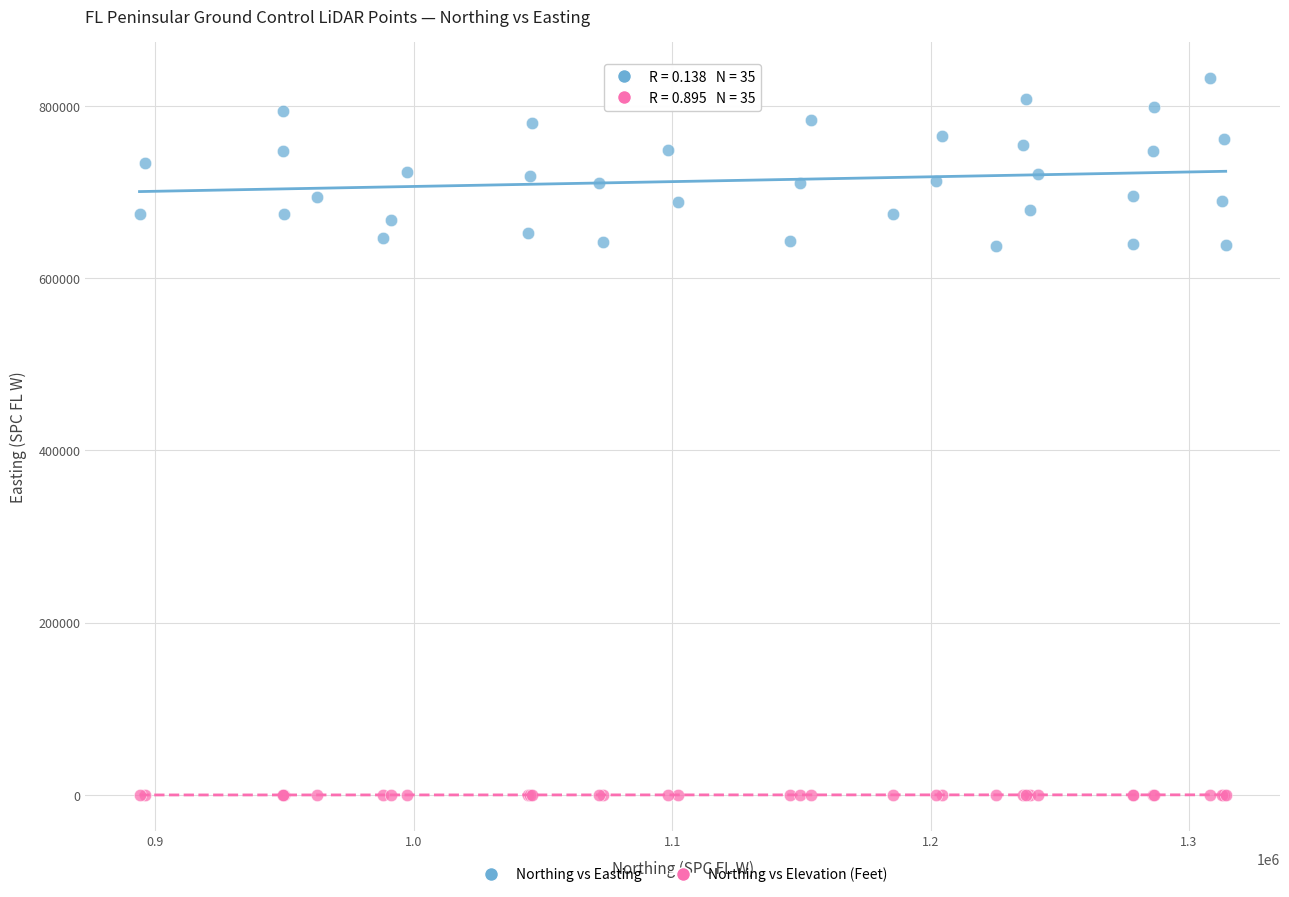

Which series has the largest Y range (max minus min)?

Northing vs Easting